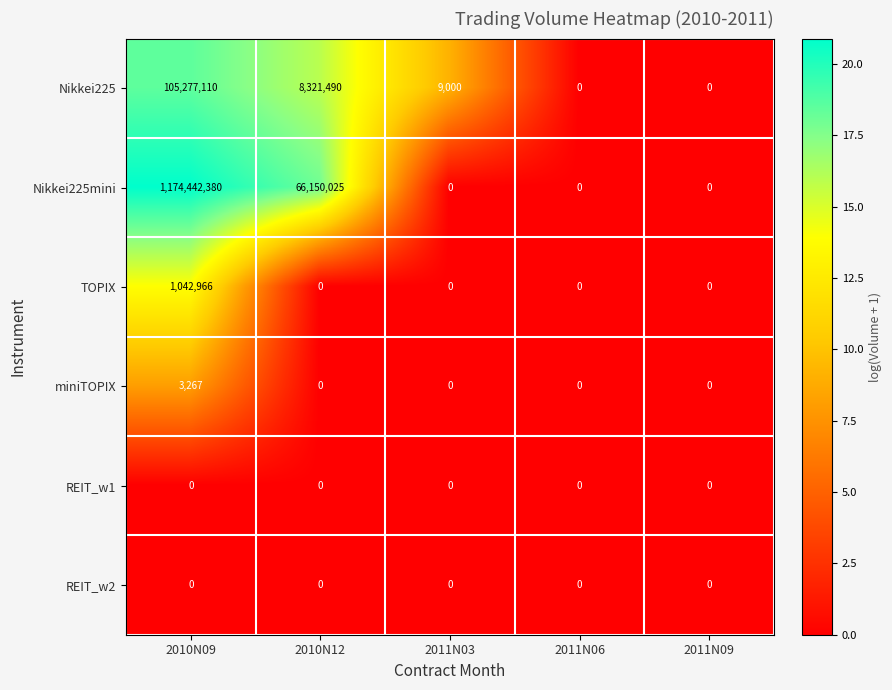

How many positive values does the Nikkei225mini series have?

2